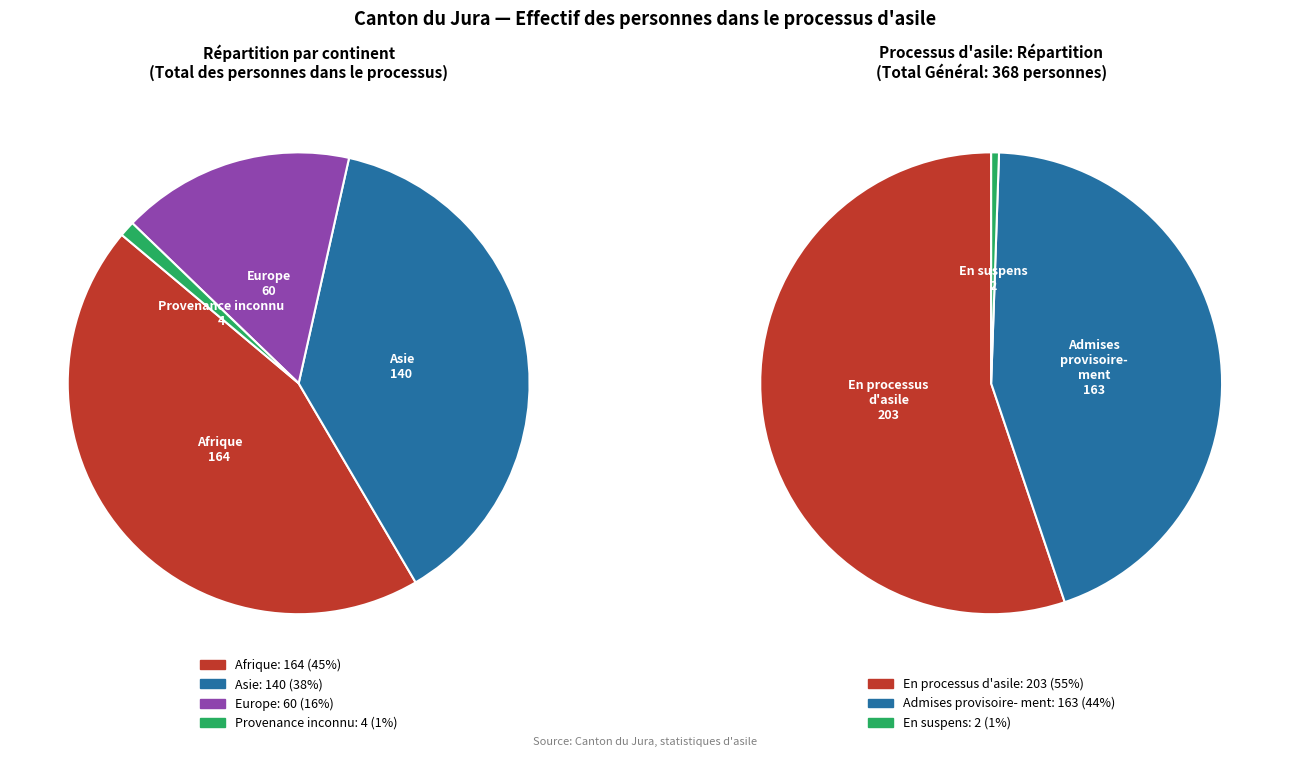

The Provenance inconnu slice represents 1% of the pie. True or false?

True